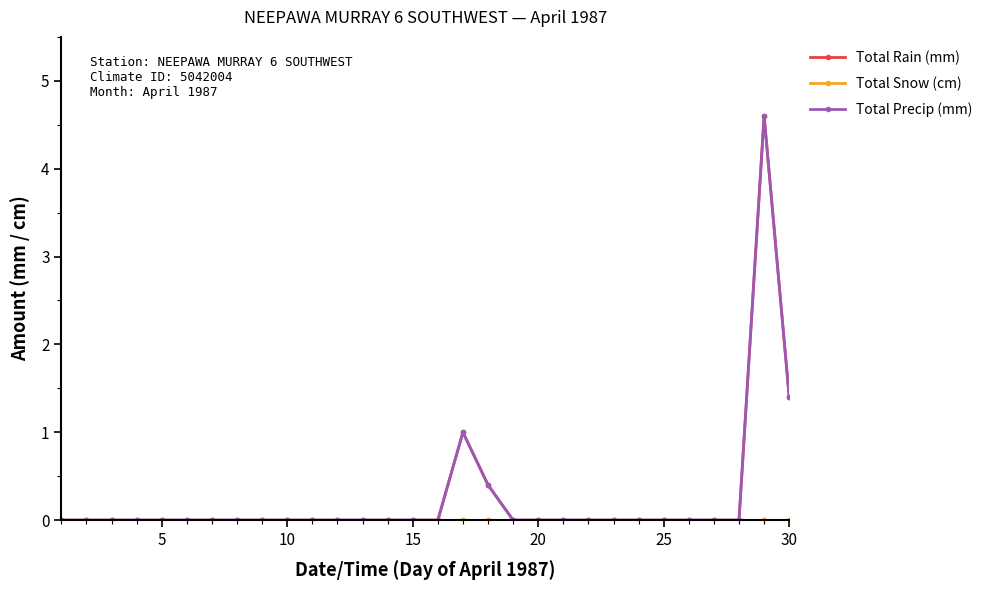

True or false: Total Precip (mm) has more than 2 interior local peaks.

False